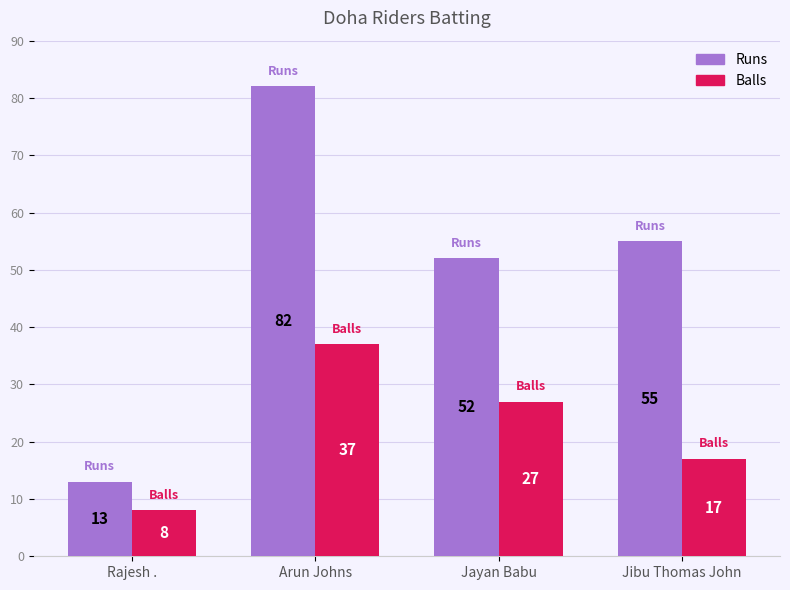

Between Rajesh . and Jibu Thomas John, which series saw the biggest shift?

Runs